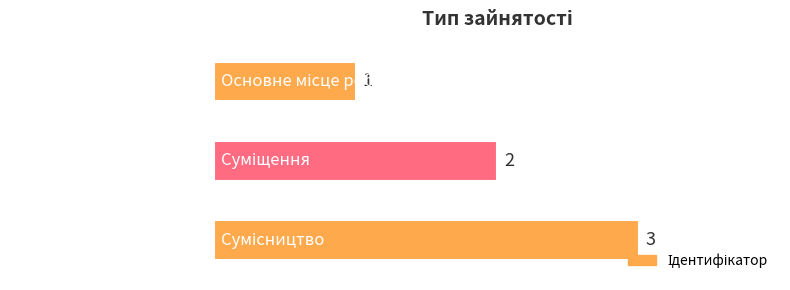

What is the sum of all values?

6